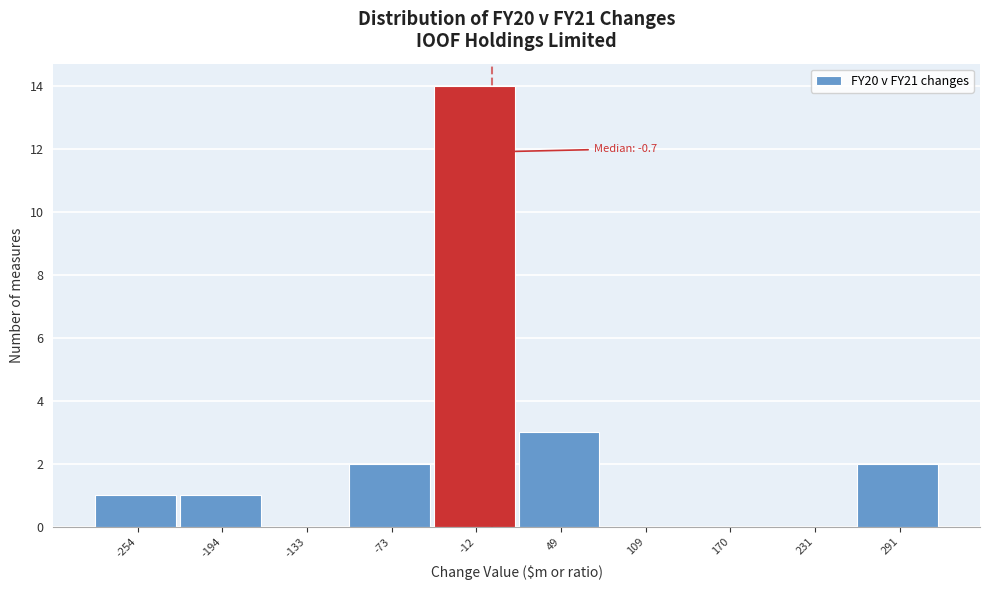

Over which range of the x-axis is the bar tallest?

-40 to 20